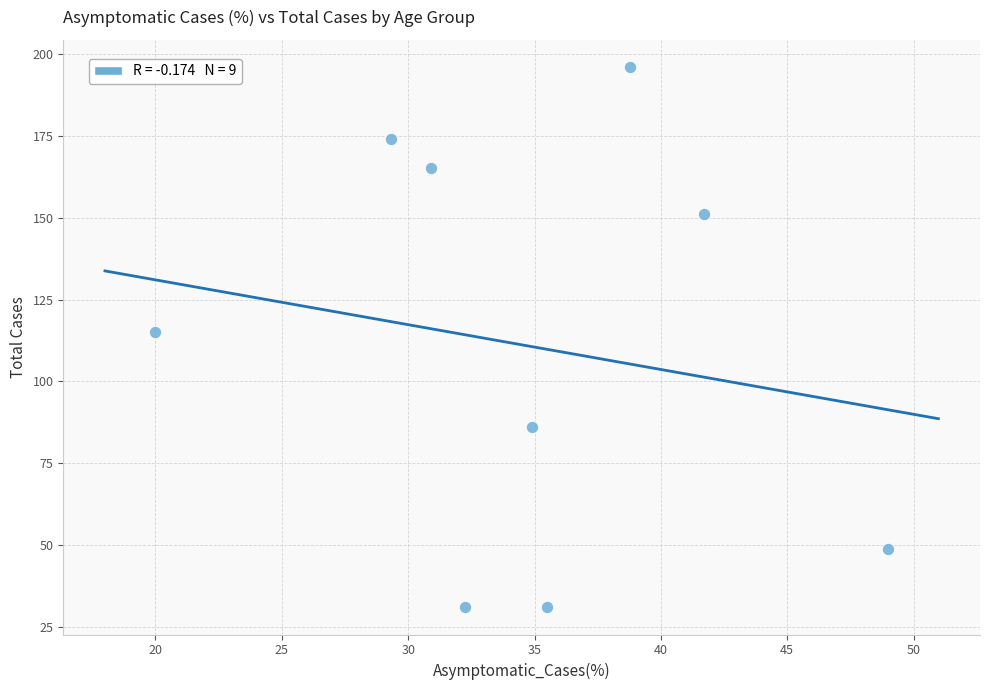

What Y value in the scatter plot is closest to 113?

115